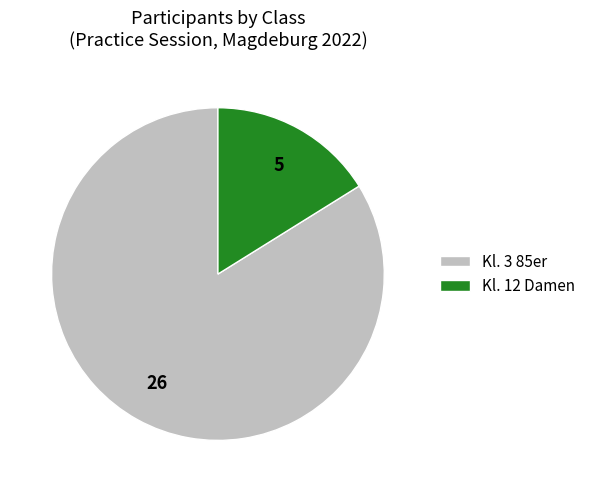

How many slices are in this pie chart?

2